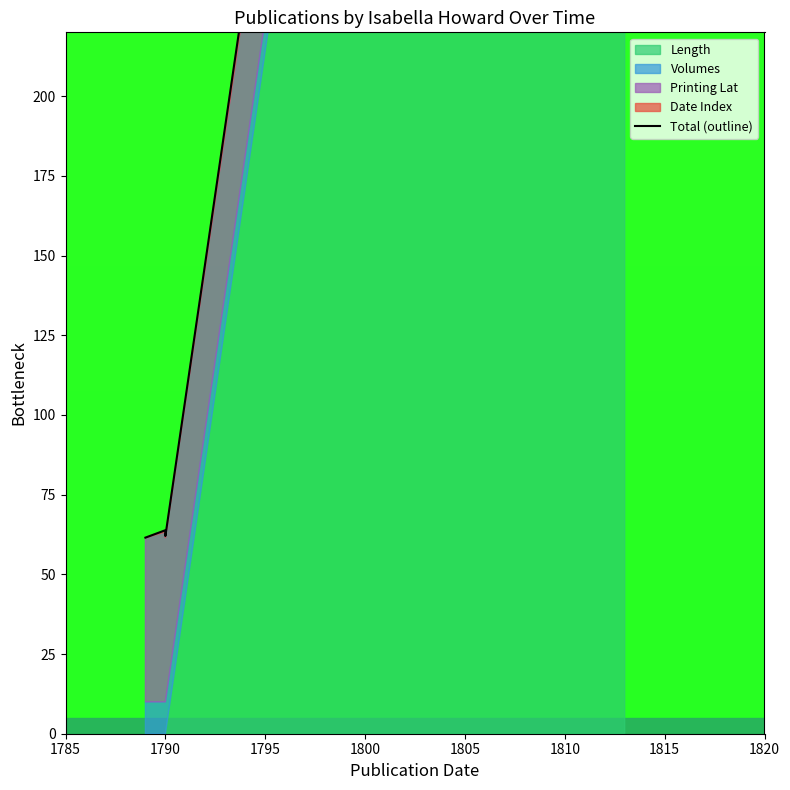

True or false: the data shows 89.5 at 1790.

False